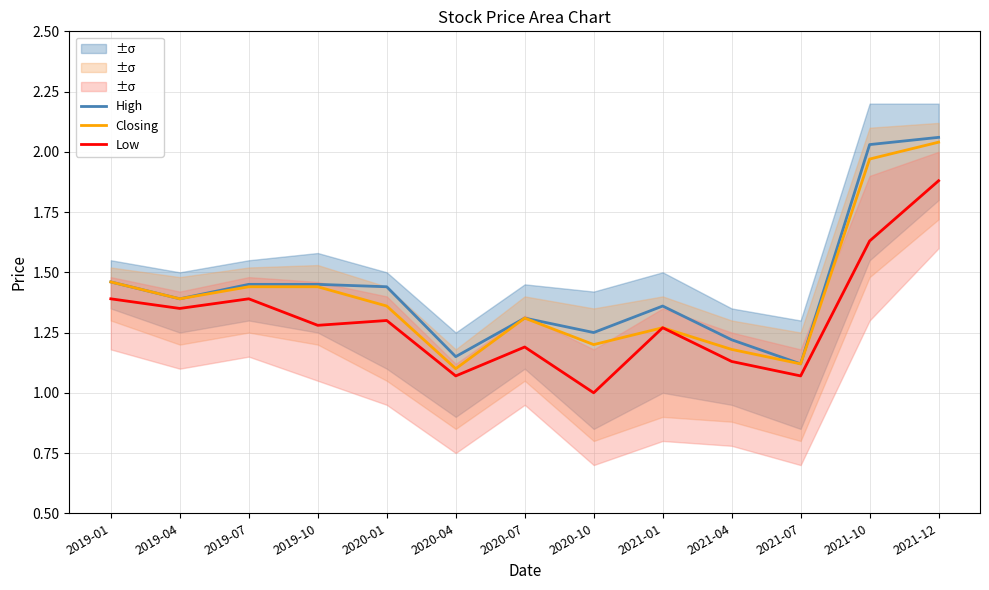

True or false: Low has more than 2 points higher than both neighbors.

True